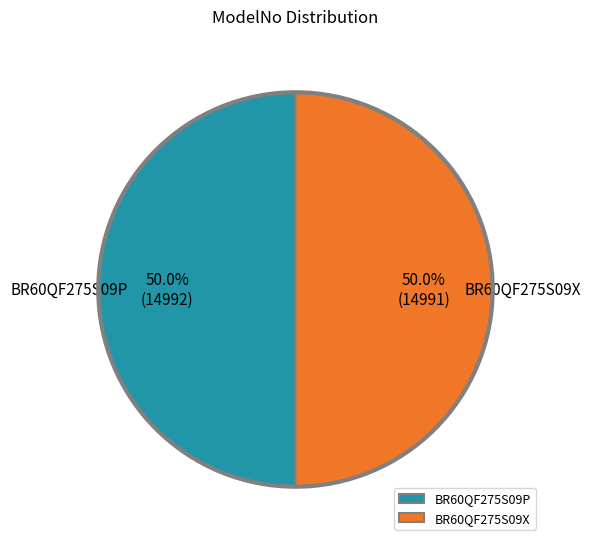

What is the ratio of the value at BR60QF275S09X to the value at BR60QF275S09P?

1.0